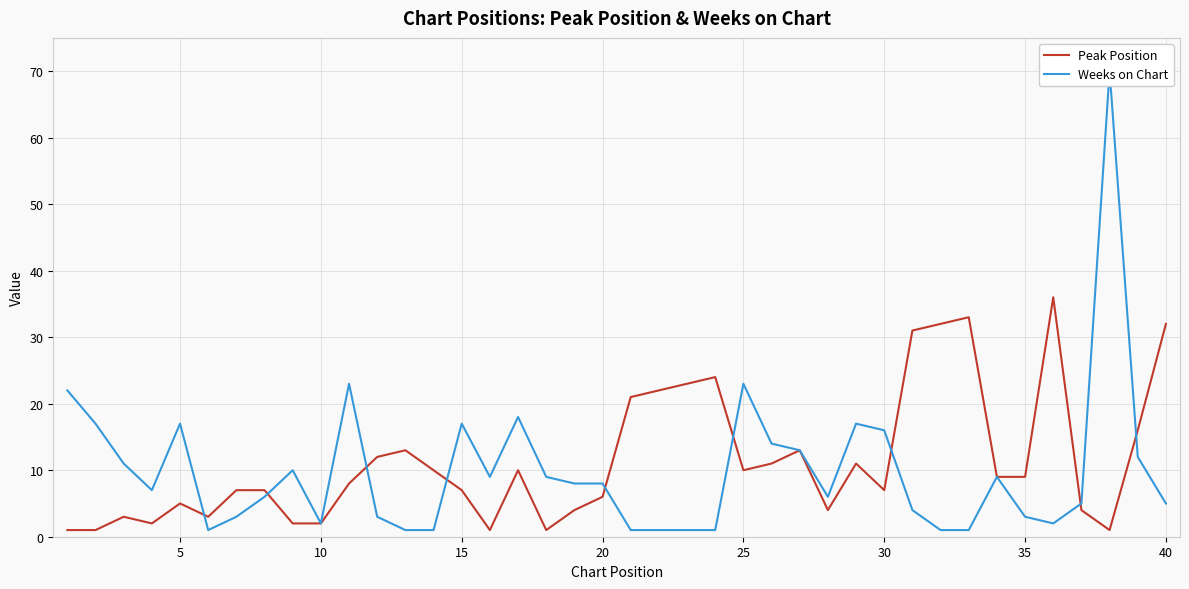

True or false: Weeks on Chart has a value of 23 at 5.

False